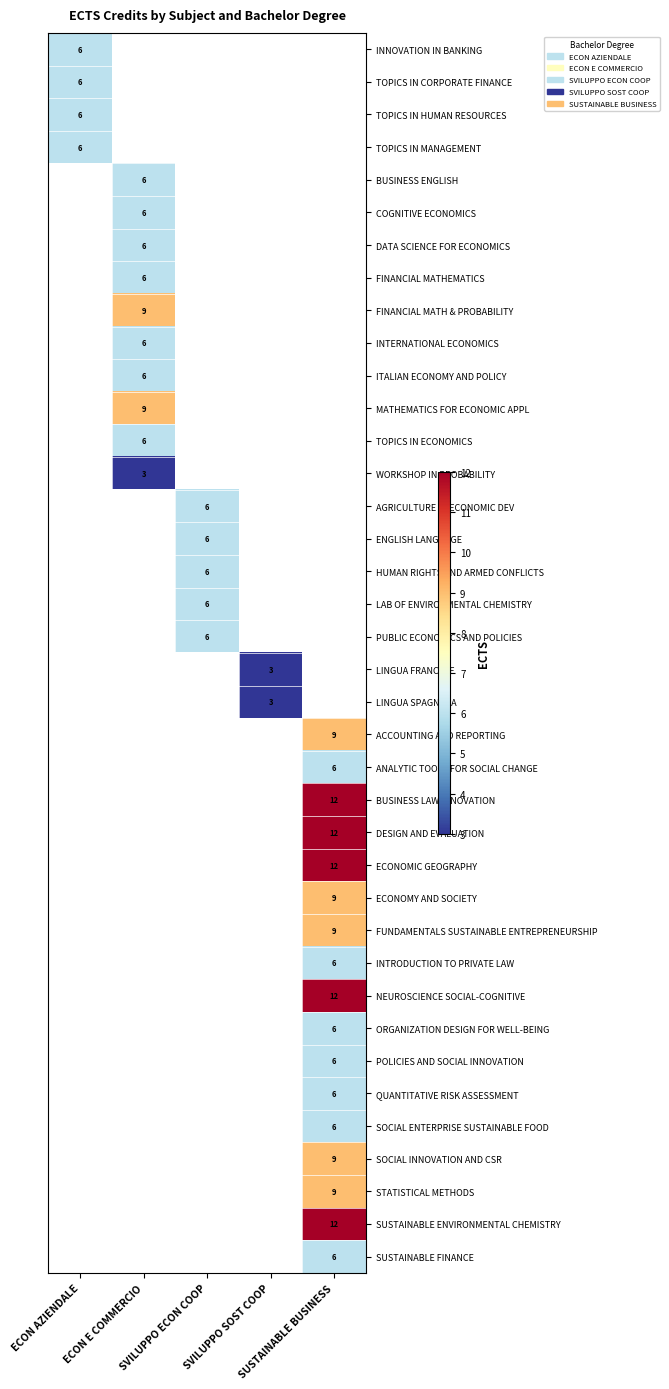

Which label corresponds to the largest value in the chart?

SUSTAINABLE BUSINESS